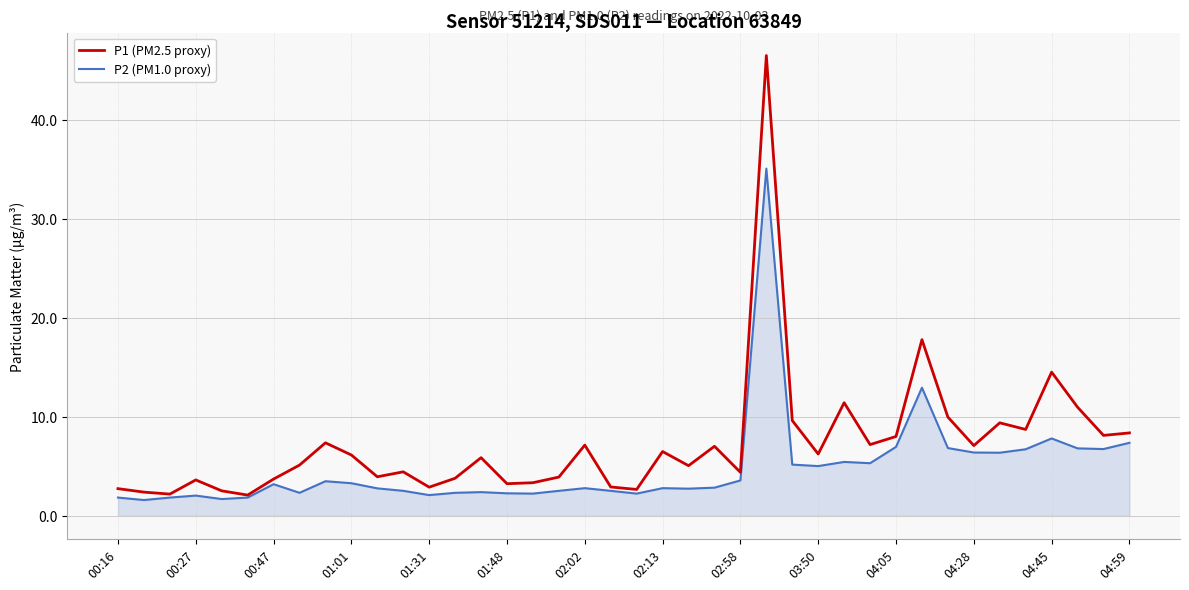

In P2 (PM1.0 proxy), how many points are lower than both neighbors (excluding endpoints)?

11